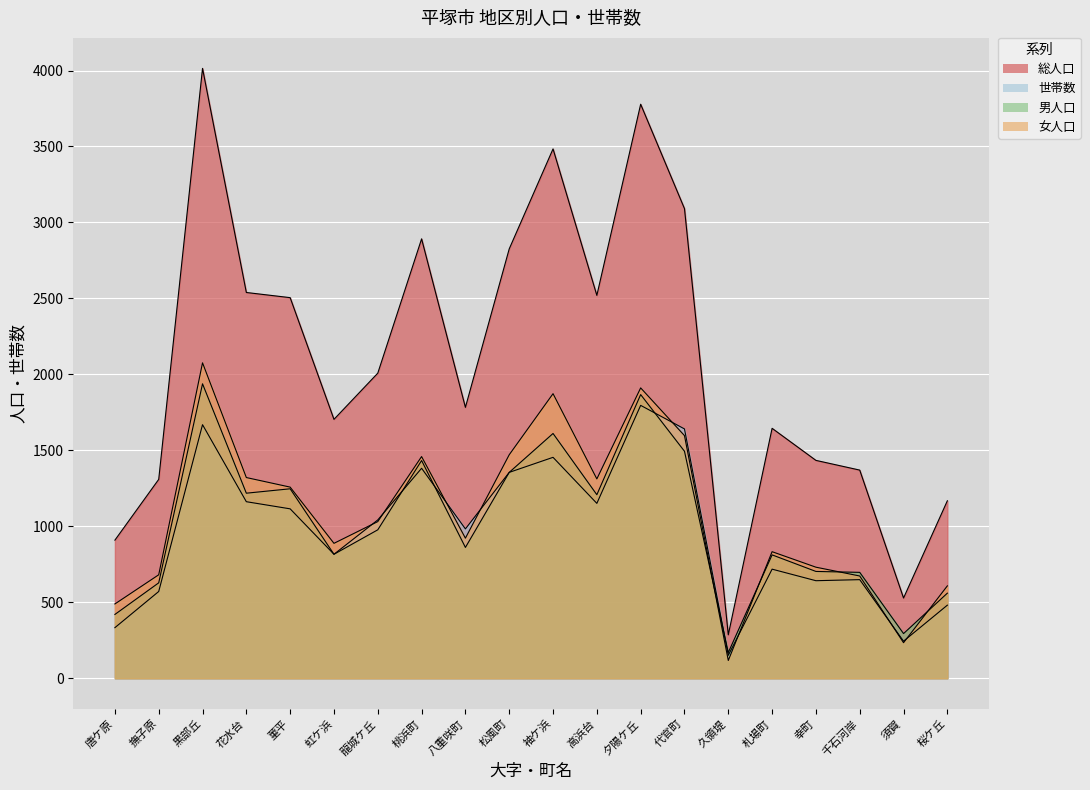

Is the value of 女人口 at 黒部丘 greater than the value of 男人口 at 八重咲町?

Yes